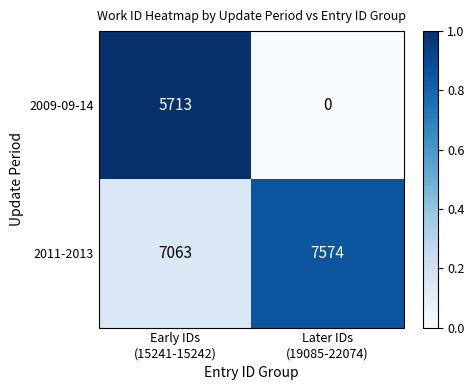

At which category is the sum across all series the highest?

Early IDs
(15241-15242)